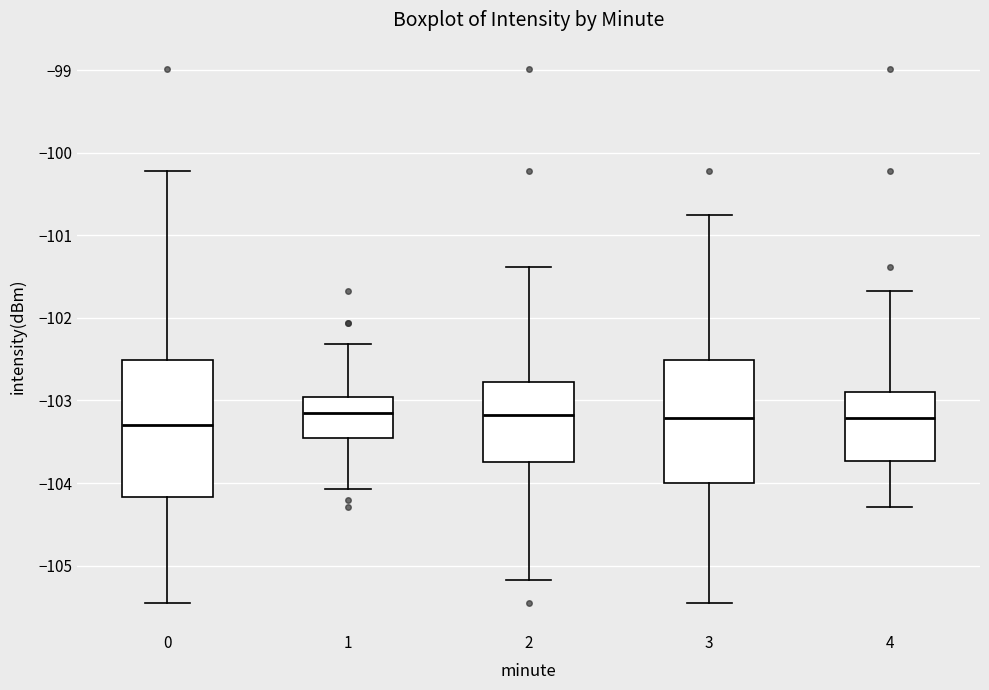

Where does the upper whisker of the box at x = 2 end on the y-axis? The values are not printed on the chart, so give them approximately, as read against the axis.

-101.4